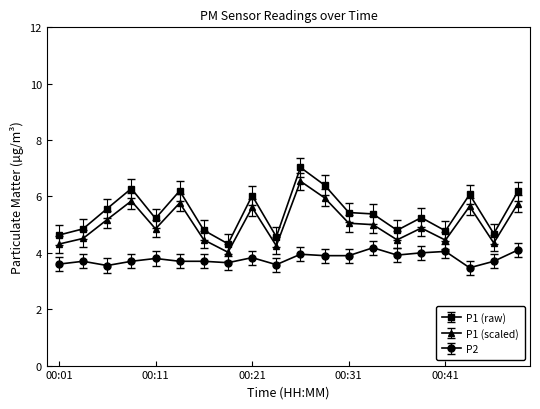

What is the value of the P2 point at the 6th from the left?

3.7